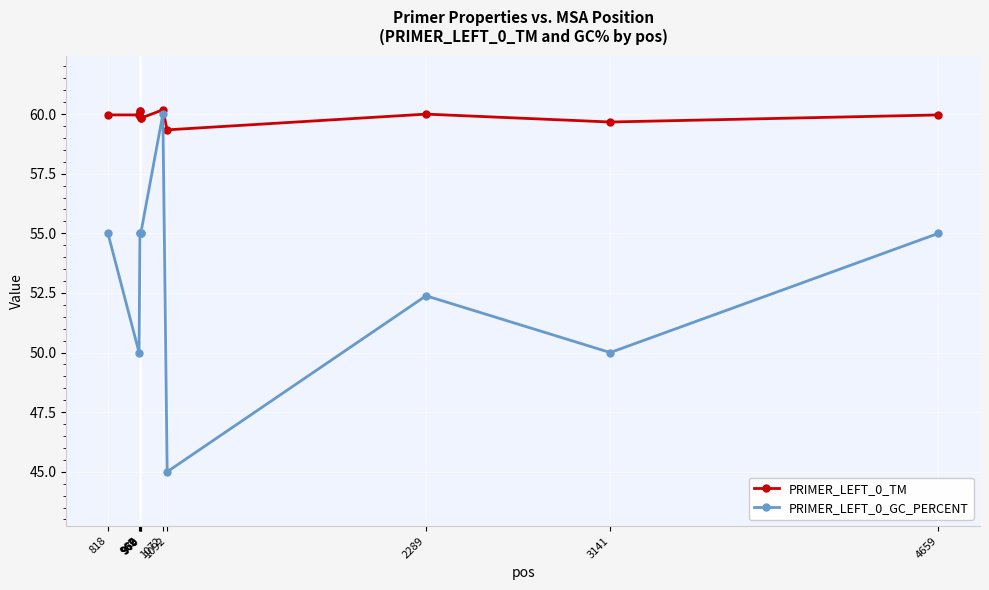

What is the value of the PRIMER_LEFT_0_GC_PERCENT point at the 8th from the left?

45.0